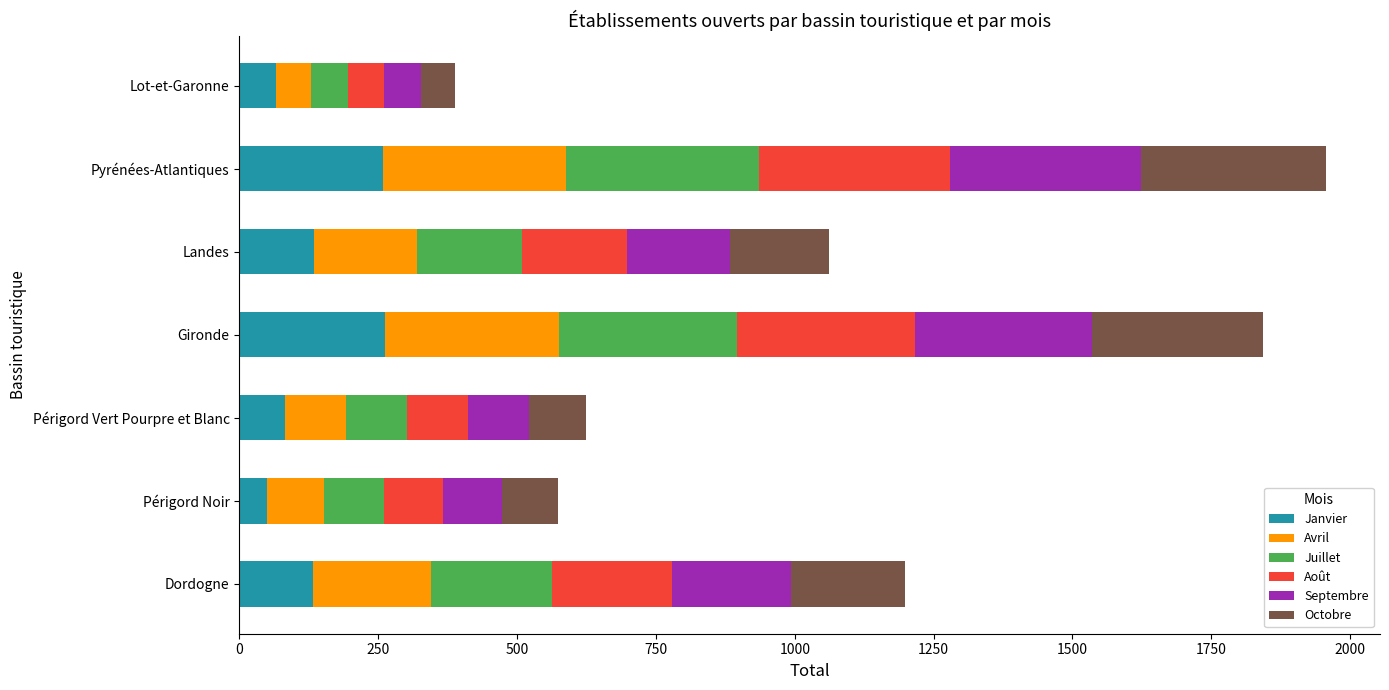

What is the lowest value of the Janvier series?

50